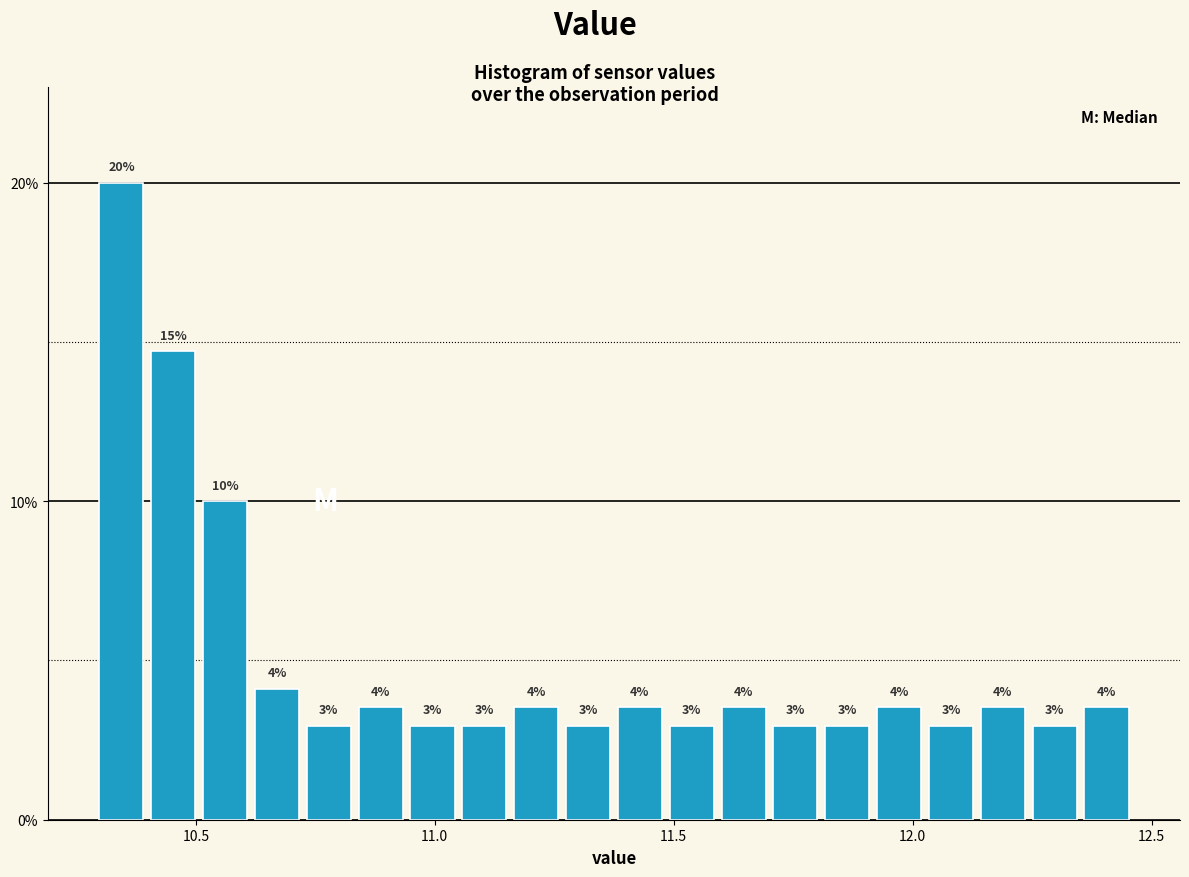

Read against the x-axis, roughly where is the centre of the tallest bar?

10.35